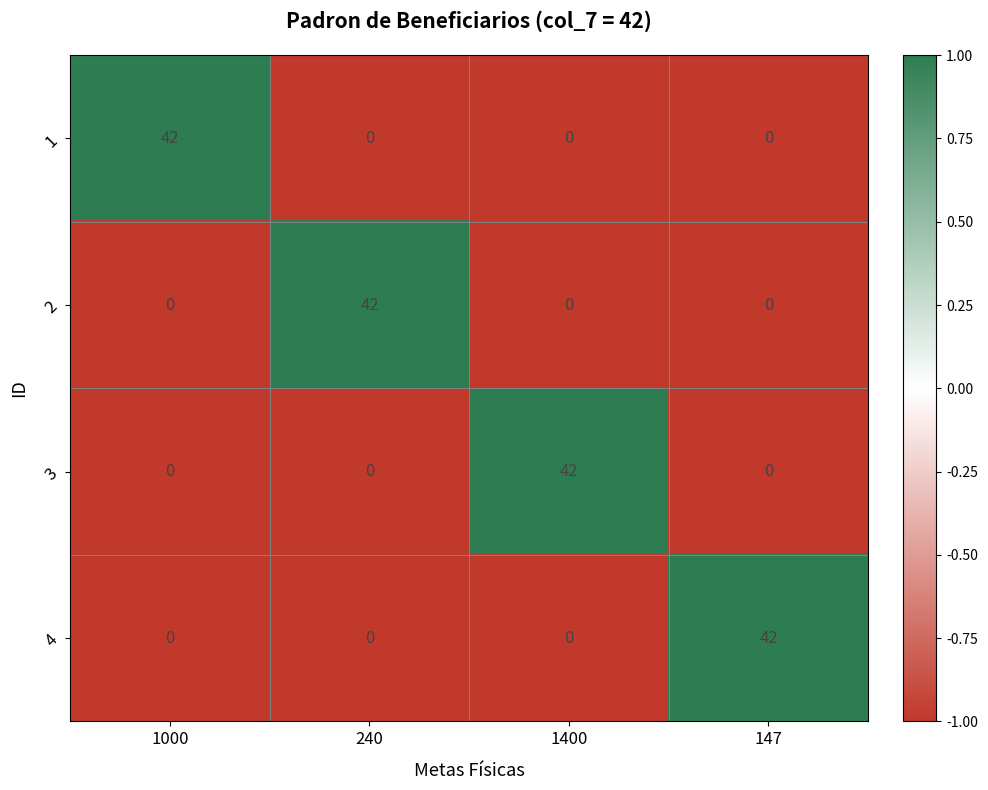

Reading left to right, what are all the values shown in this chart?

1: 42	0	0	0
2: 0	42	0	0
3: 0	0	42	0
4: 0	0	0	42